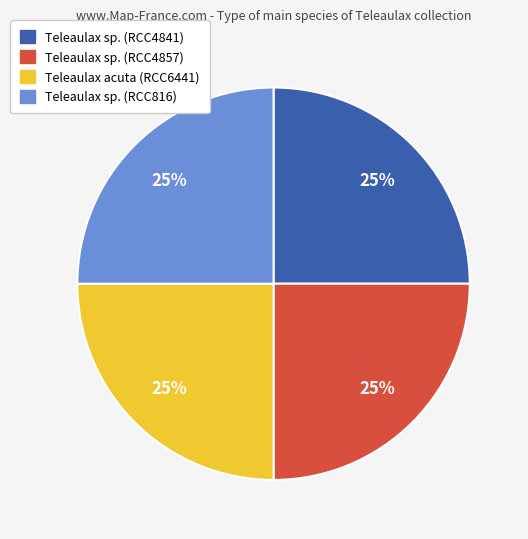

The Teleaulax sp. (RCC4857) slice represents 25% of the pie. True or false?

True